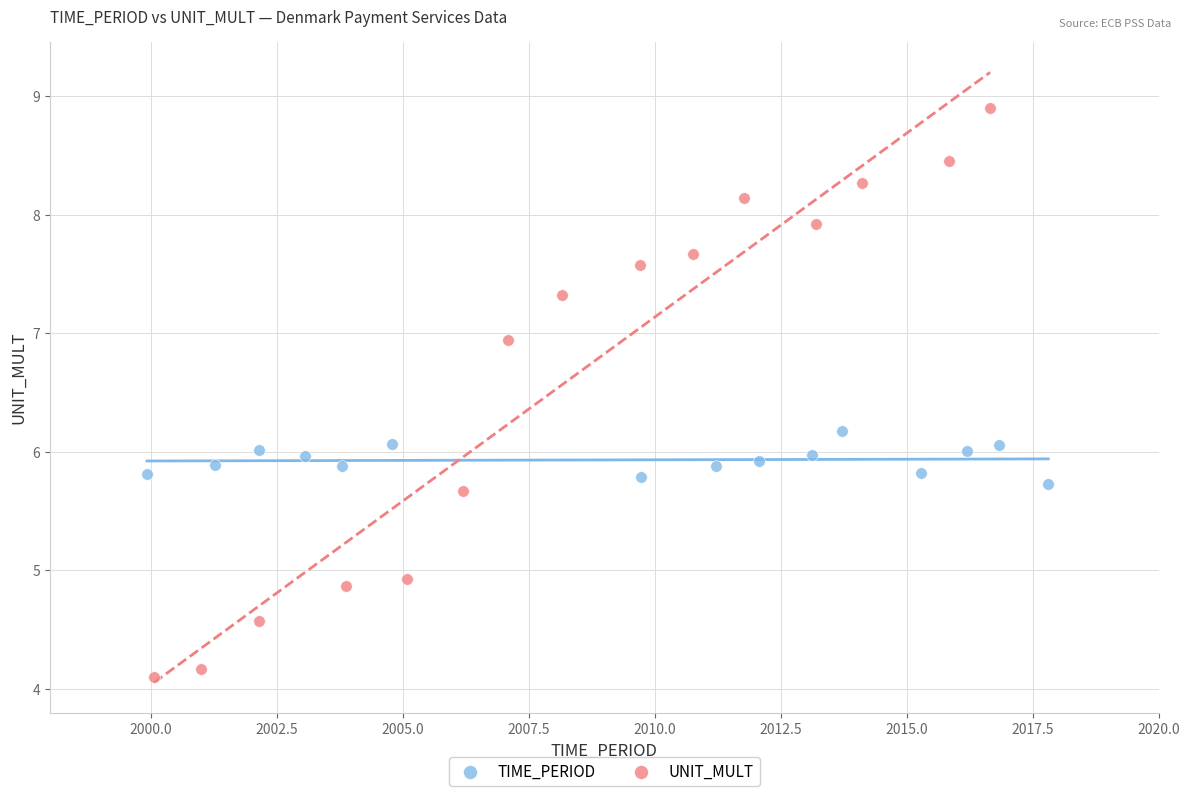

What are all the series names shown in the legend?

TIME_PERIOD, UNIT_MULT